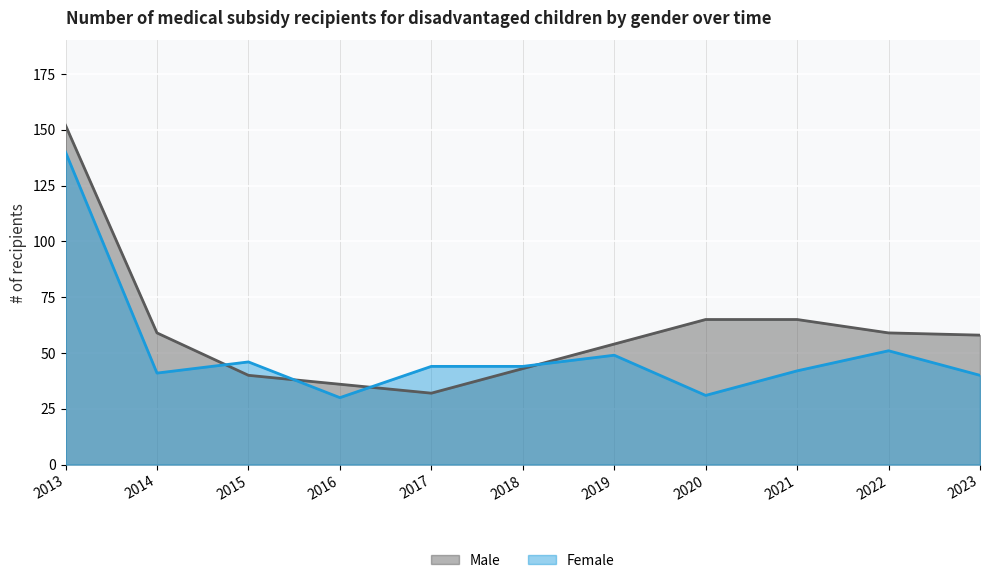

Which series ends up on top after the final intersection of Male and Female?

Male